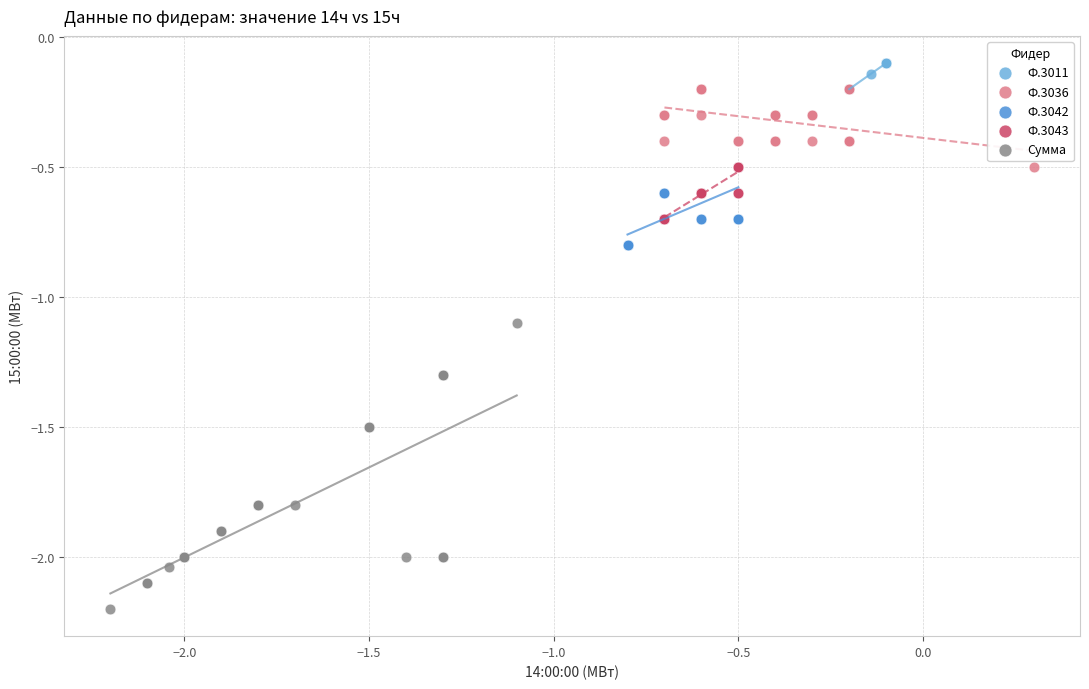

Which series reaches the maximum Y coordinate?

Ф.3011